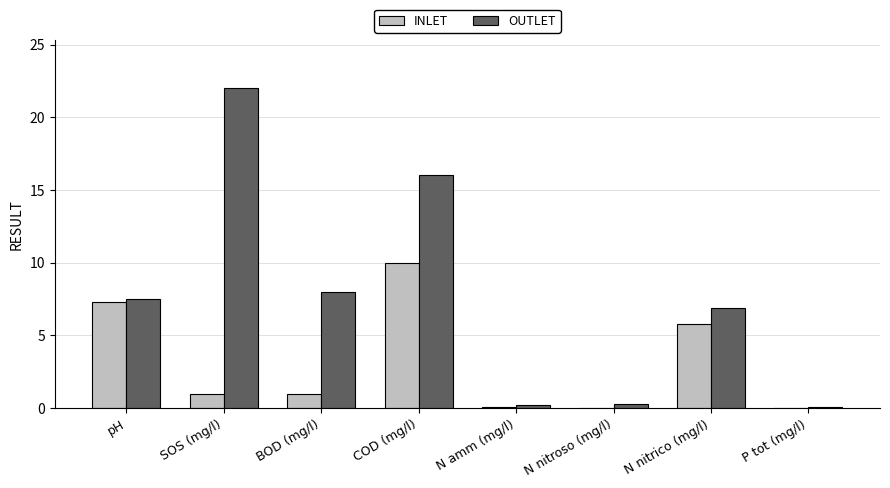

The value of OUTLET at N nitrico (mg/l) is 6.9. True or false?

True